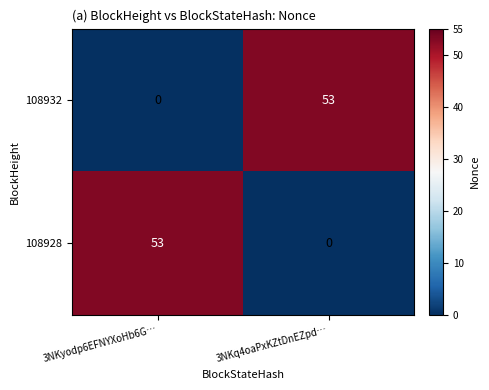

What value does the 108932 series have at 3NKq4oaPxKZtDnEZpd…?

53